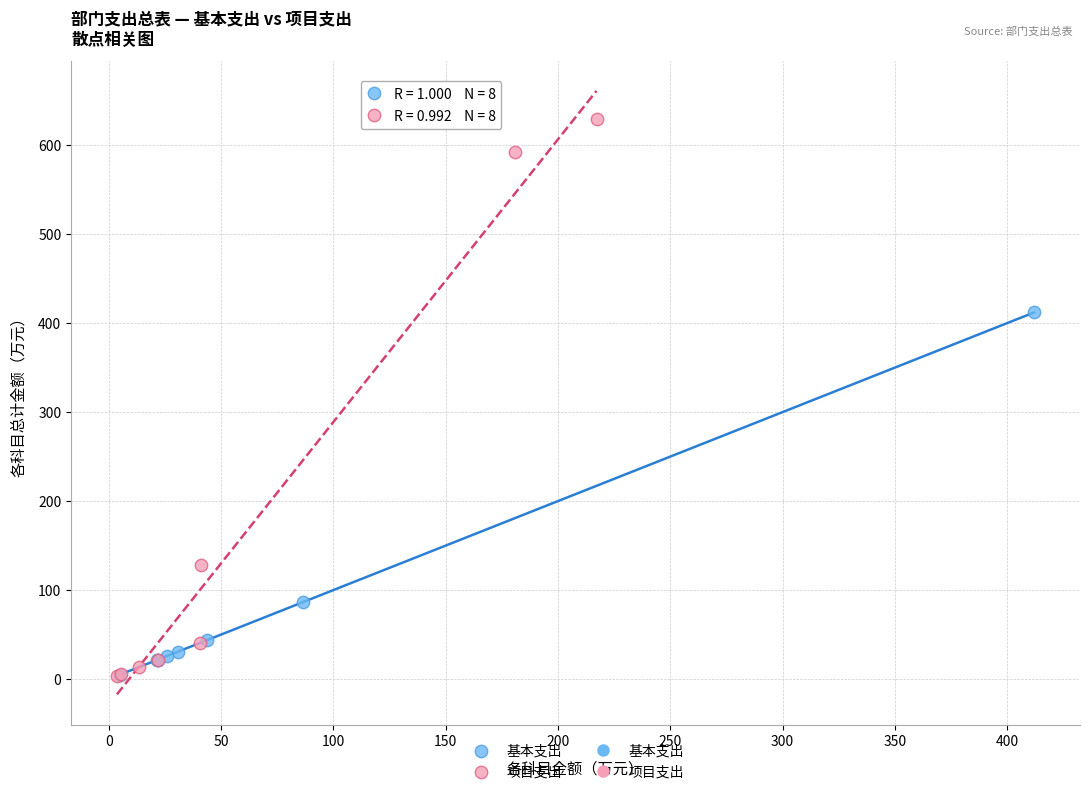

Which series has the widest spread of Y values?

项目支出